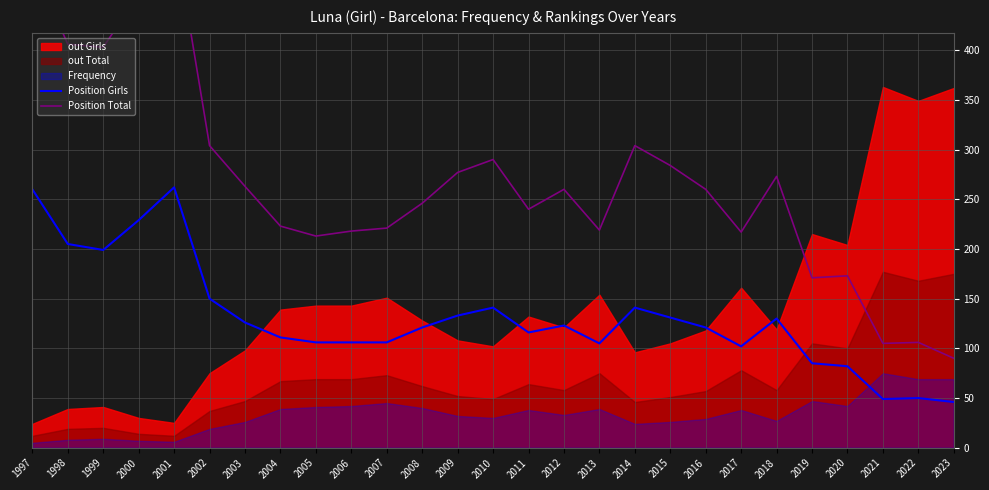

What is the difference between the Position Girls values at 2011 and 2000?

113